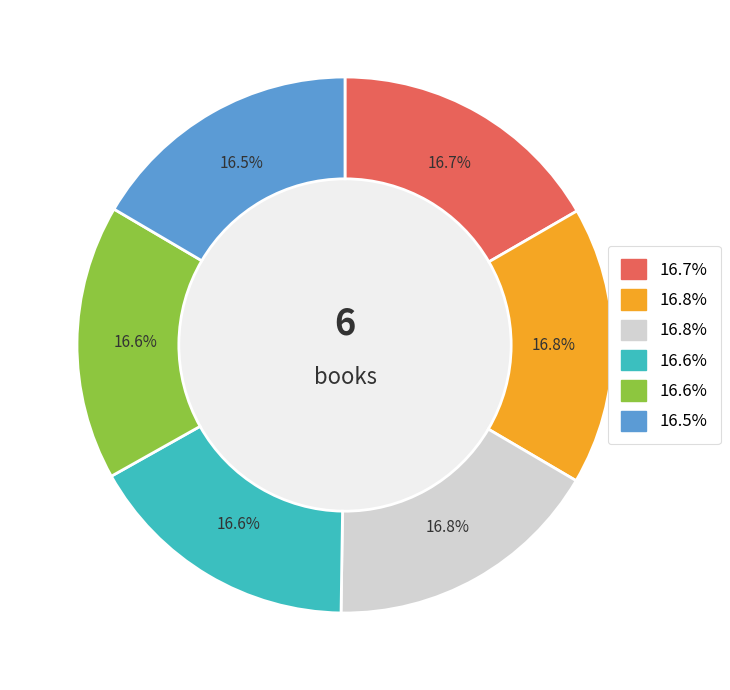

Does any single category account for the majority?

No